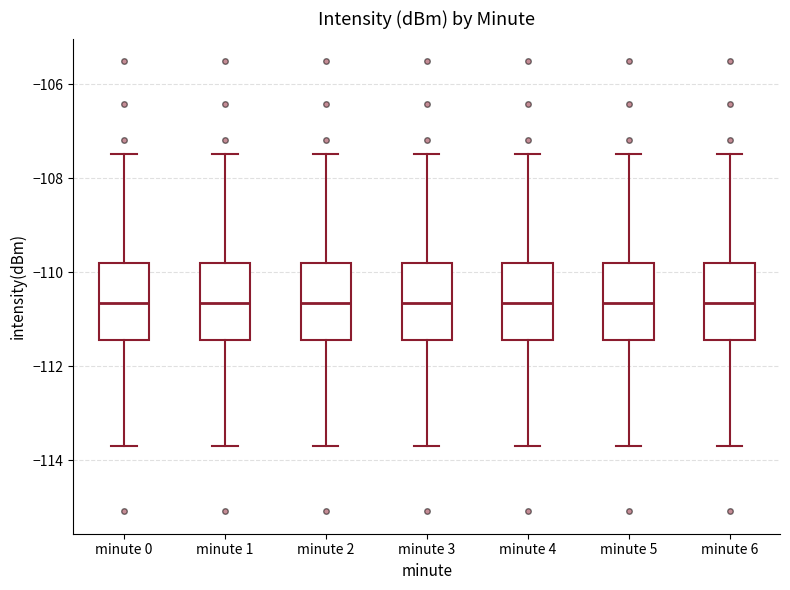

Reading left to right, read every box against the y-axis: the position of its median line, the range the box covers, and the ends of its whiskers. The values are not printed on the chart, so give them approximately, as read against the axis.

minute 0: median -110.6, box -111.4 to -109.8, whiskers -113.6 to -107.4
minute 1: median -110.6, box -111.4 to -109.8, whiskers -113.6 to -107.4
minute 2: median -110.6, box -111.4 to -109.8, whiskers -113.6 to -107.4
minute 3: median -110.6, box -111.4 to -109.8, whiskers -113.6 to -107.4
minute 4: median -110.6, box -111.4 to -109.8, whiskers -113.6 to -107.4
minute 5: median -110.6, box -111.4 to -109.8, whiskers -113.6 to -107.4
minute 6: median -110.6, box -111.4 to -109.8, whiskers -113.6 to -107.4